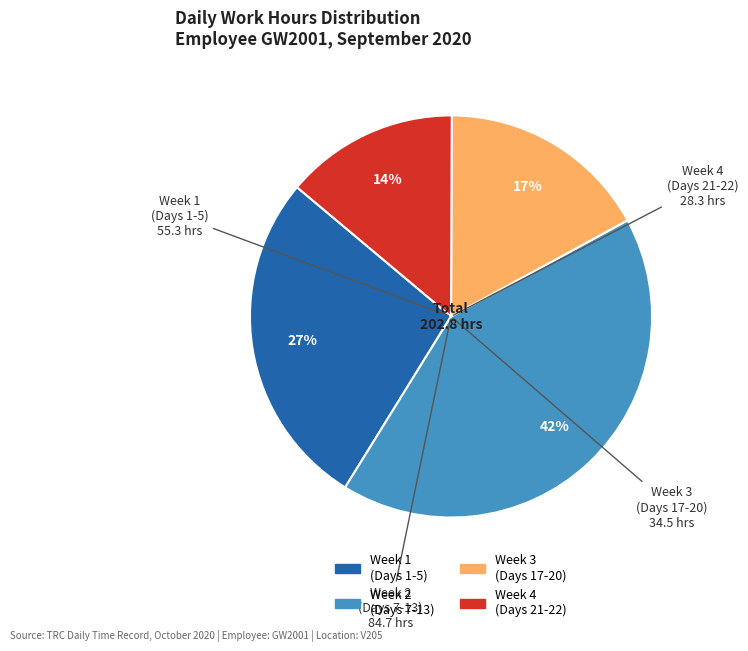

Is there a majority slice in this chart?

No